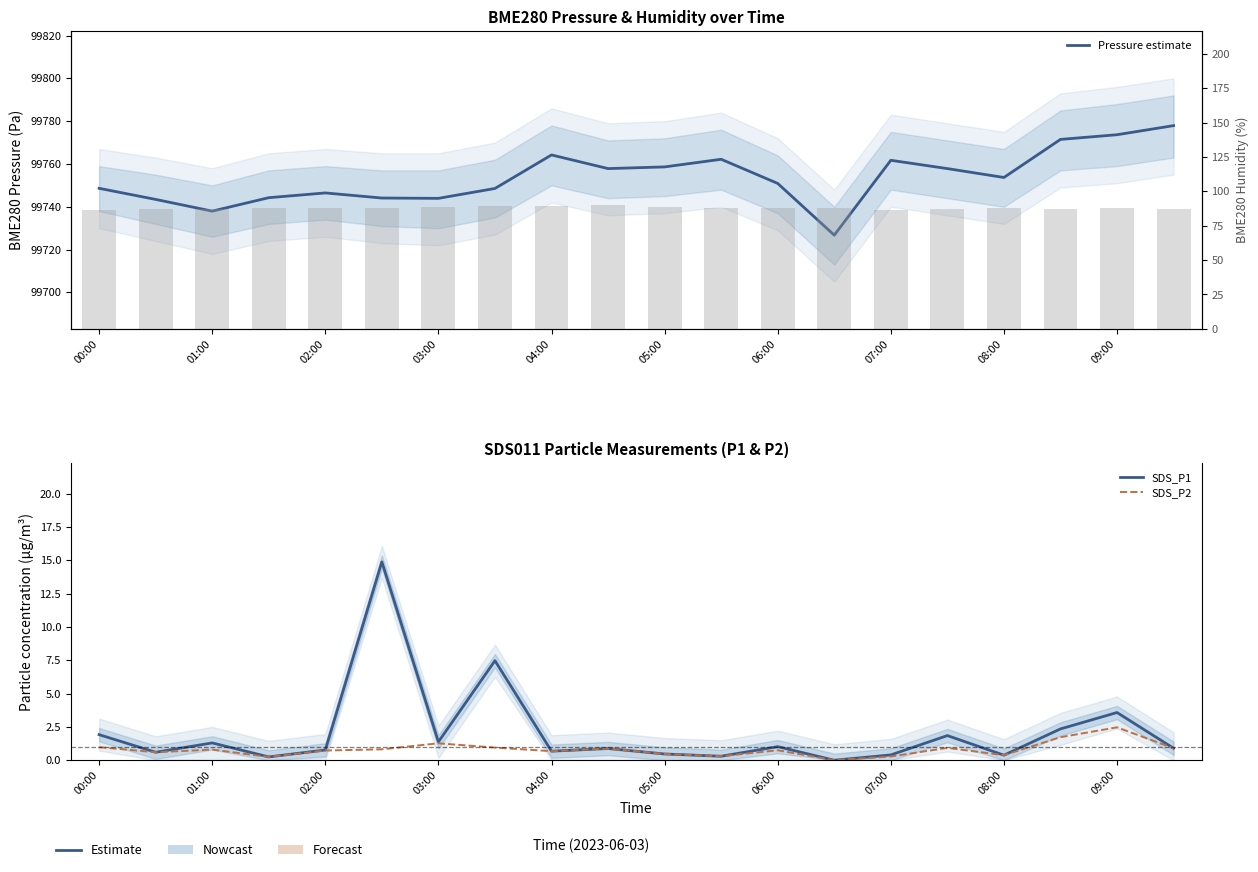

Which category has the lowest value in the SDS_P2 series?

13